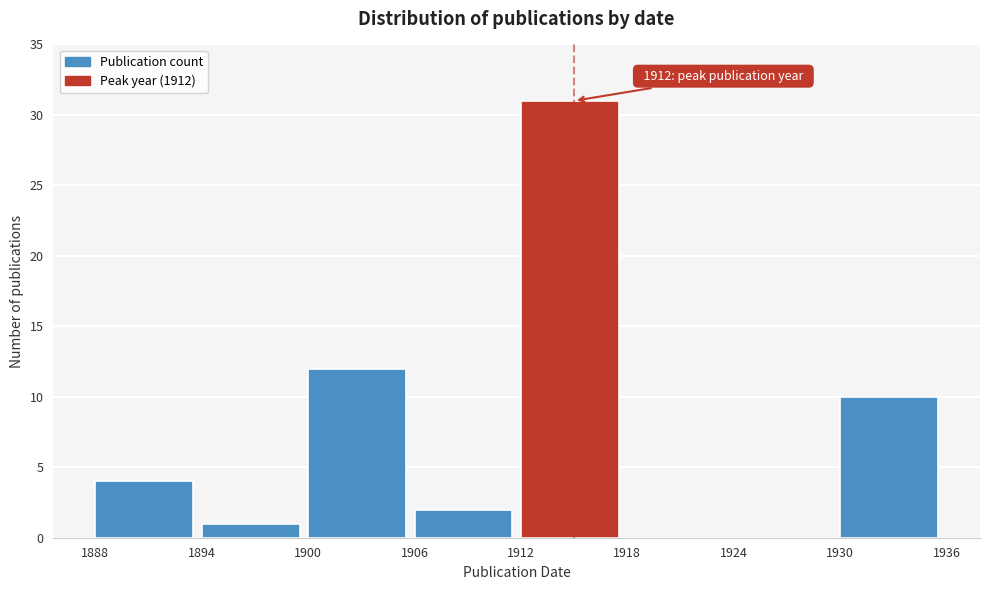

Over which range of the x-axis is the bar tallest?

1912 to 1918